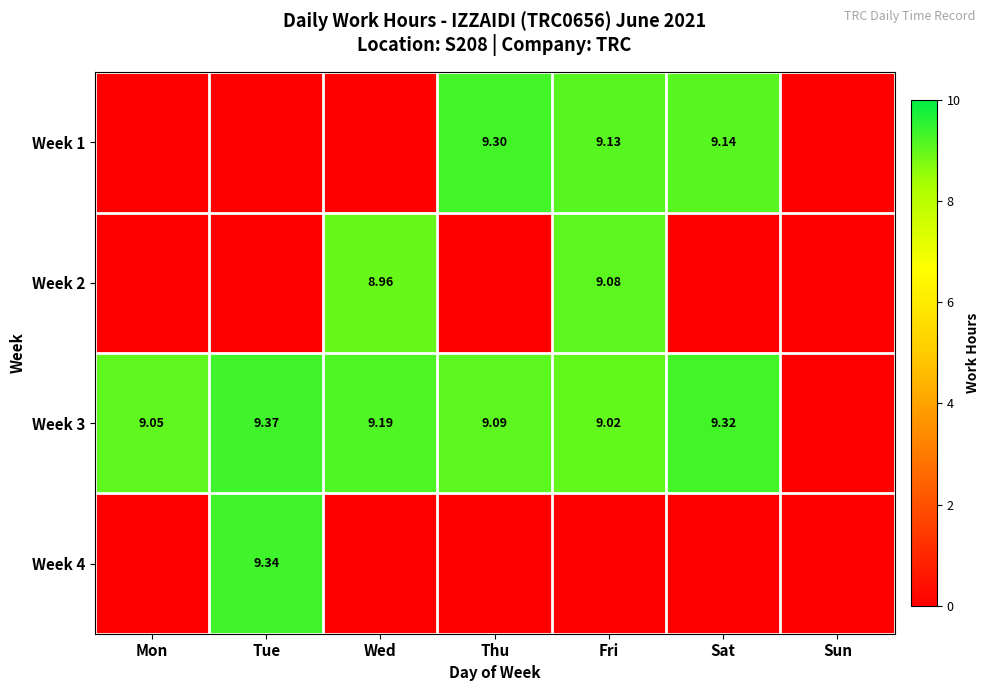

Which series has the largest total across all categories?

Week 3